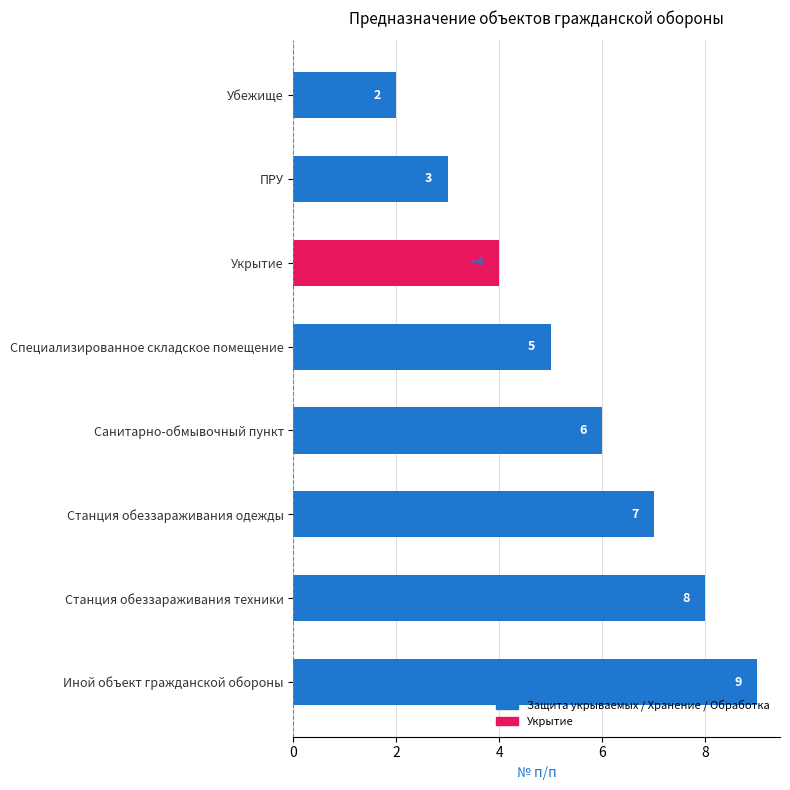

Count the values in the range 4 to 8.

5